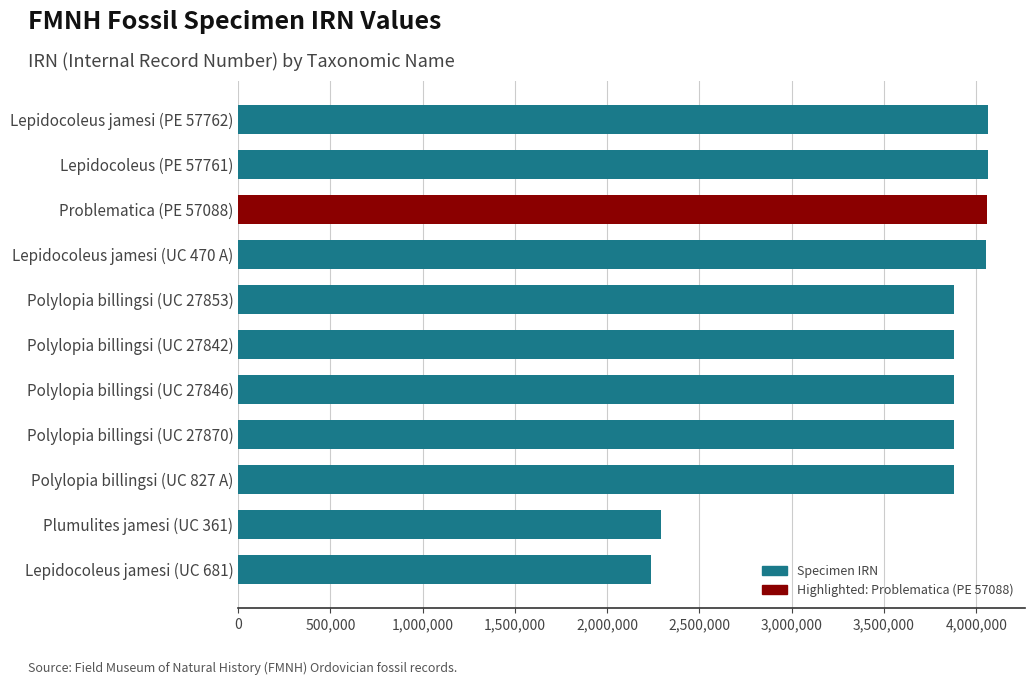

What is the approximate value at Lepidocoleus (PE 57761), to the nearest 10?

4061220